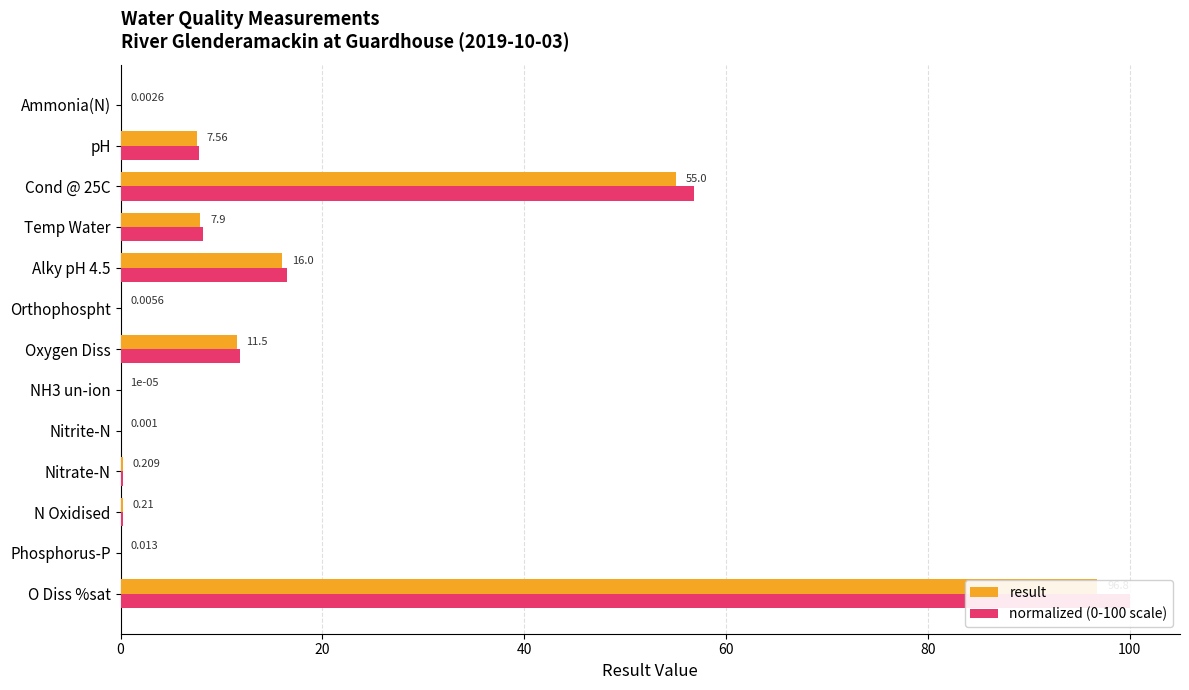

Which series changed the most between NH3 un-ion and pH?

normalized (0-100 scale)